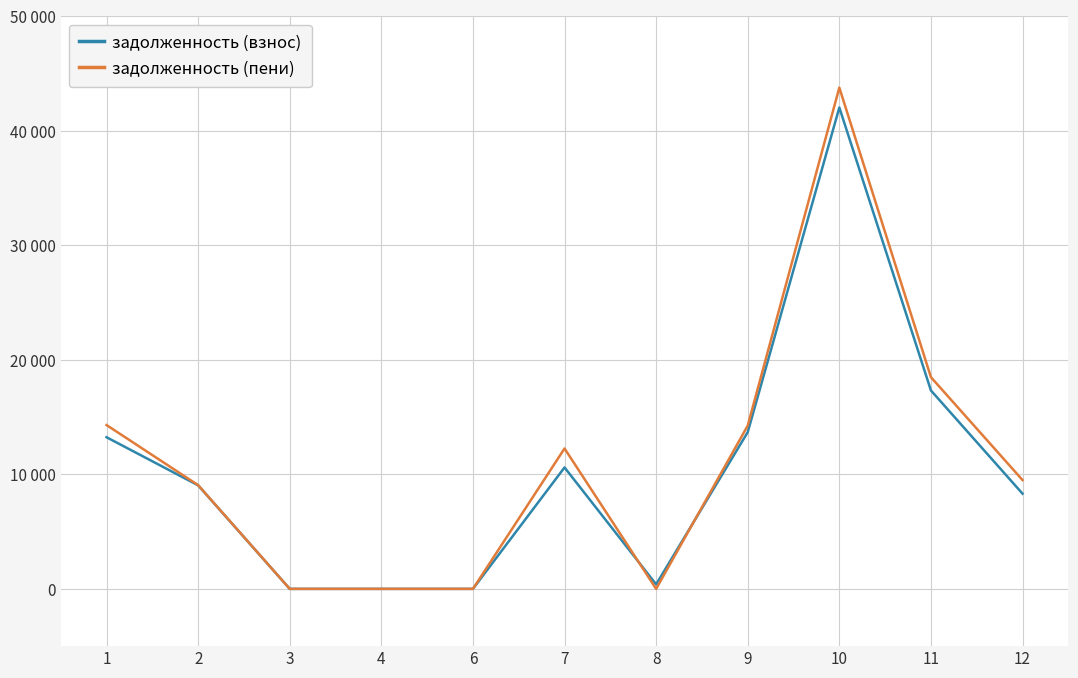

Reading left to right, what are all the values shown in this chart?

задолженность (взнос): 13238.1	9038.8	0.0	0.0	0.0	10600.0	393.3	13681.3	42025.2	17320.8	8311.4
задолженность (пени): 14302.0	9056.6	0.0	0.0	0.0	12256.0	0.0	14252.6	43764.0	18480.0	9499.6